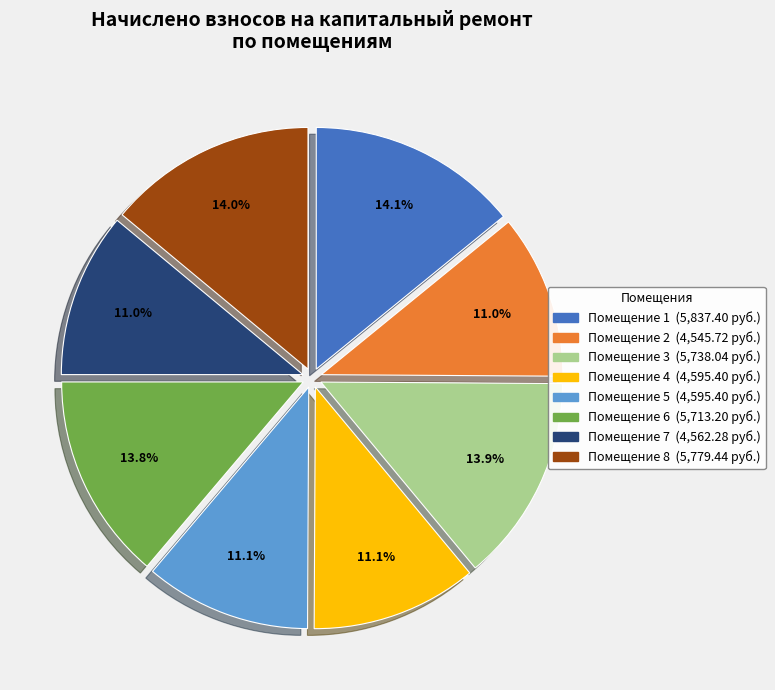

Does any single category account for the majority?

No